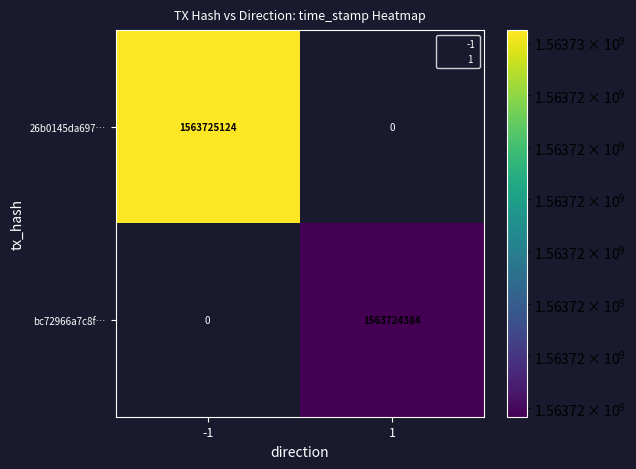

The value of bc72966a7c8f… at -1 is 0. True or false?

True